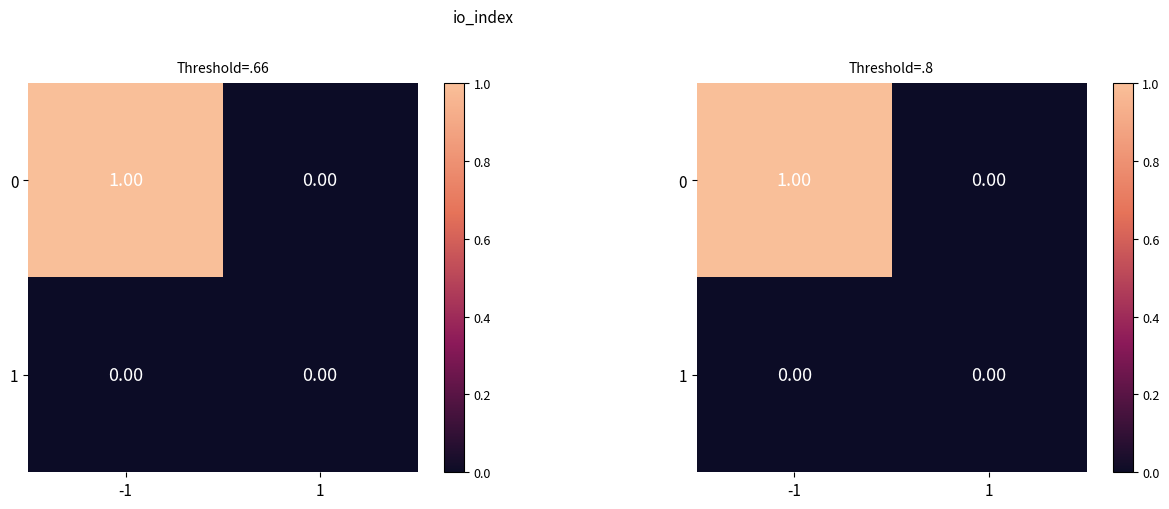

Rank the series by their average value, from lowest to highest.

1, 0